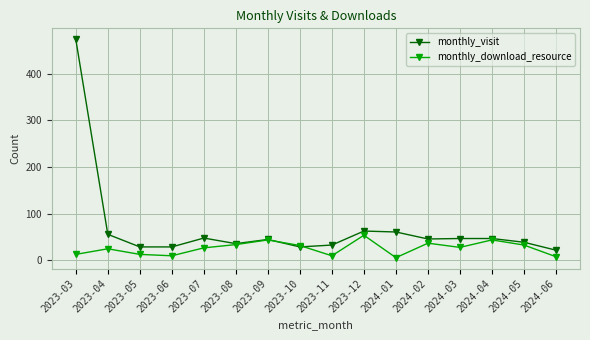

At which category does monthly_visit reach its first local peak?

2023-07